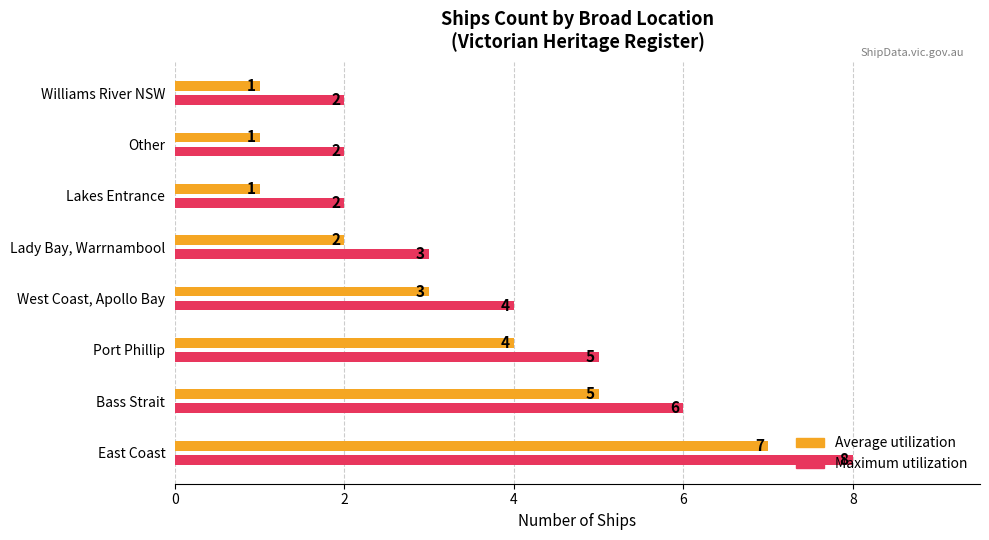

How many series are shown in this chart?

2